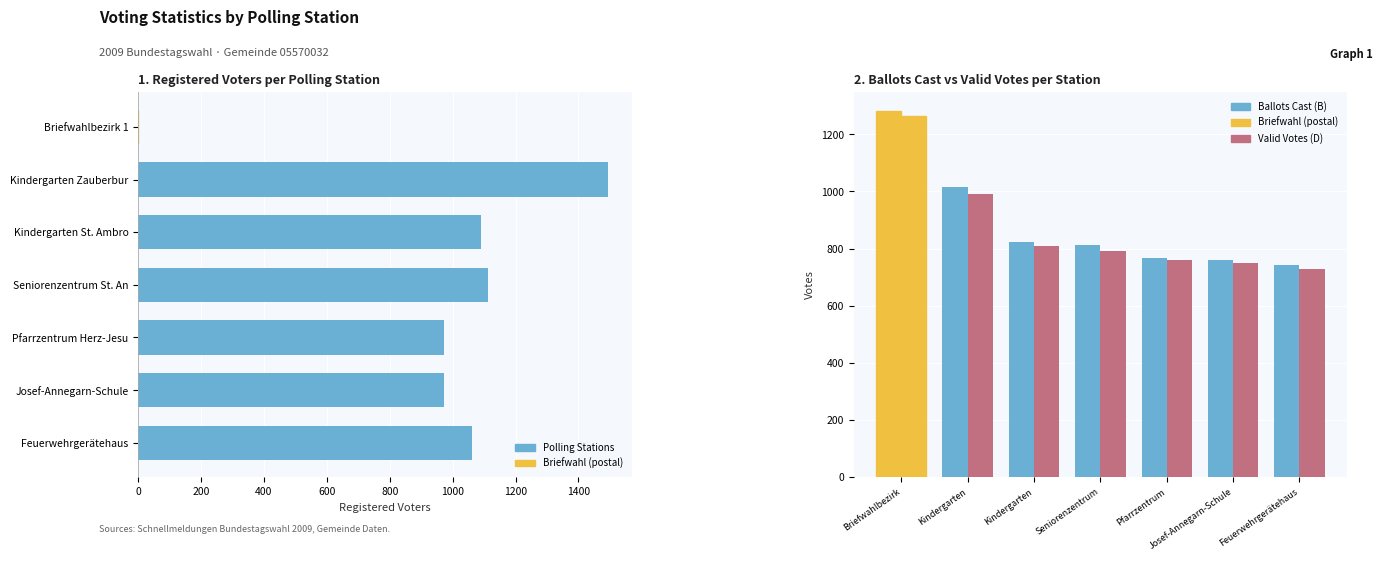

True or false: Ballots Cast (B) has a value of 2033 at Briefwahlbezirk.

False